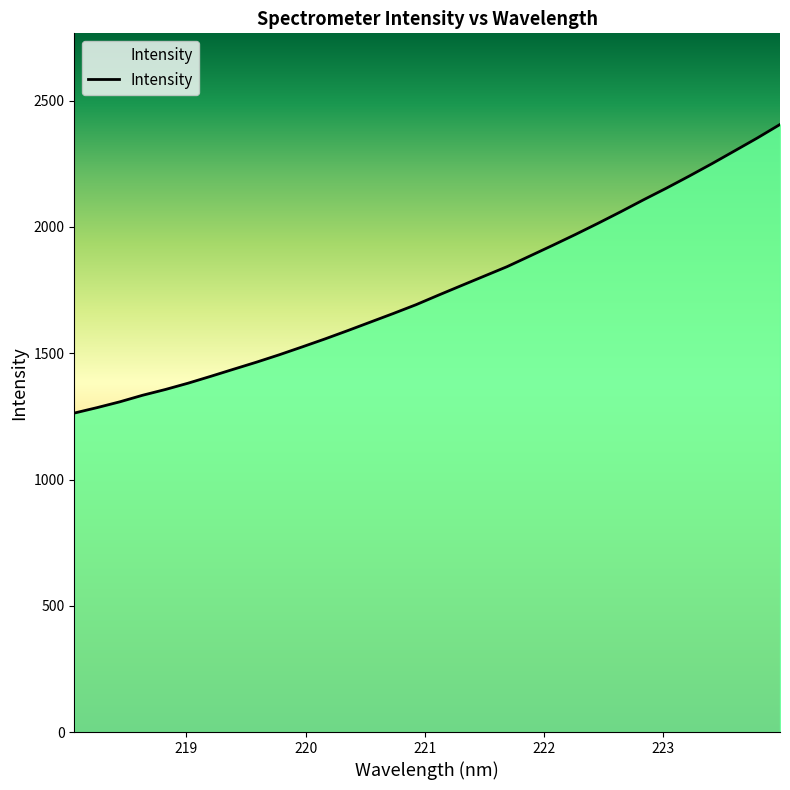

What is the maximum value shown in the chart?

2405.9